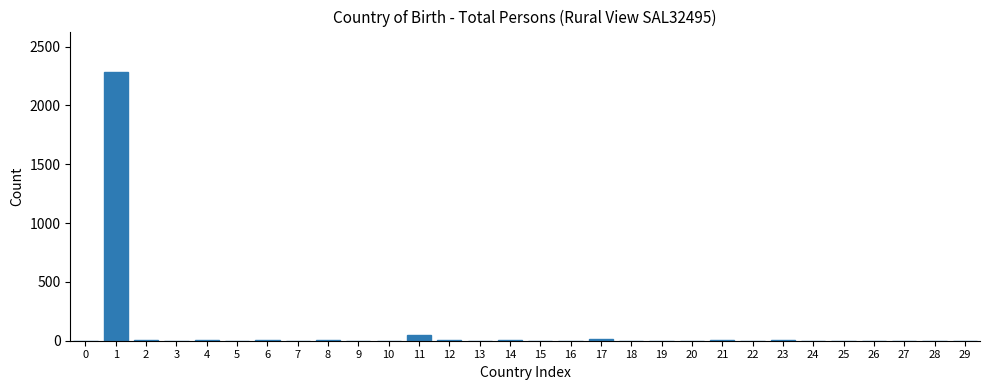

What is the maximum value shown in the chart?

2285